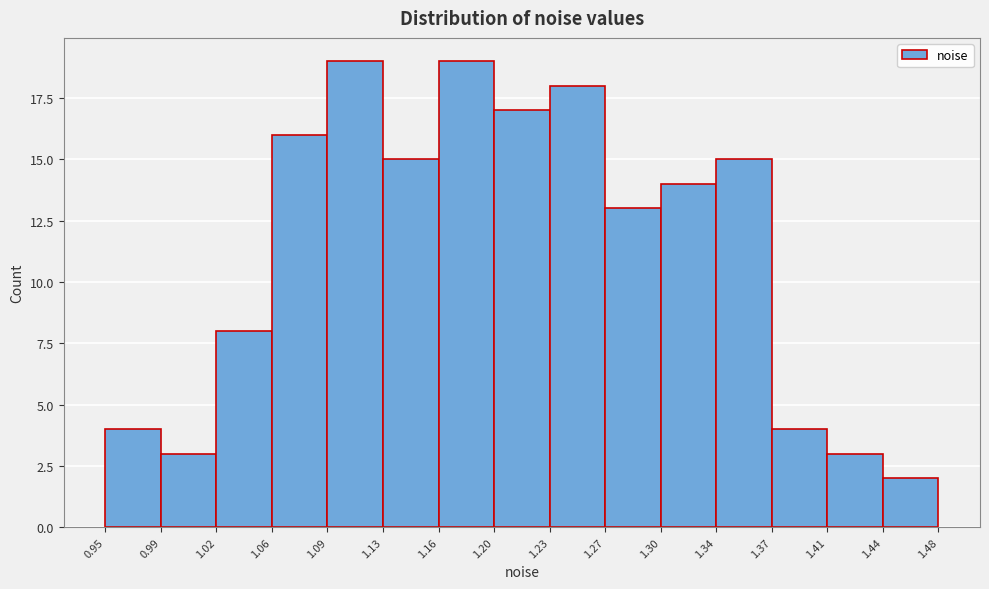

Reading left to right, transcribe this chart: for each bar, give the range it covers on the x-axis and its height. The values are not printed on the chart, so give them approximately, as read against the axis.

0.95 to 0.99: 4
0.99 to 1.02: 3
1.02 to 1.06: 8
1.06 to 1.09: 16
1.09 to 1.13: 19
1.13 to 1.16: 15
1.16 to 1.20: 19
1.20 to 1.23: 17
1.23 to 1.27: 18
1.27 to 1.30: 13
1.30 to 1.34: 14
1.34 to 1.37: 15
1.37 to 1.41: 4
1.41 to 1.44: 3
1.44 to 1.48: 2